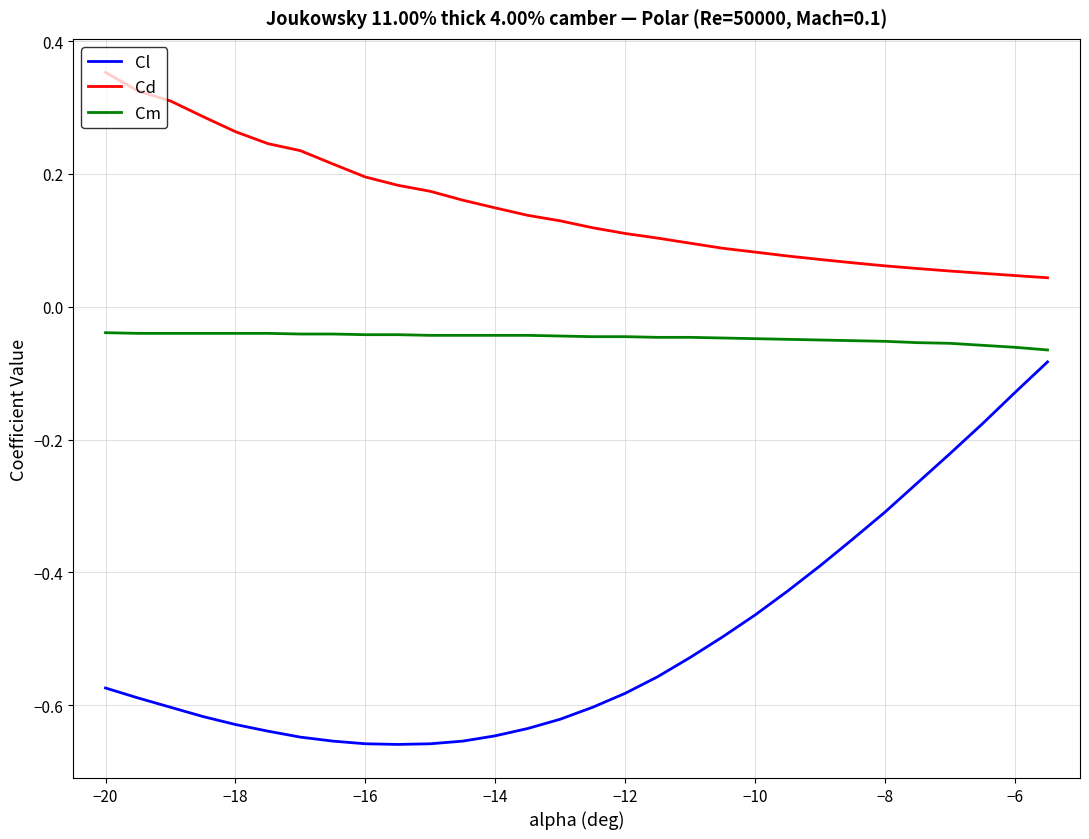

Rank the series by their average value, from lowest to highest.

Cl, Cm, Cd